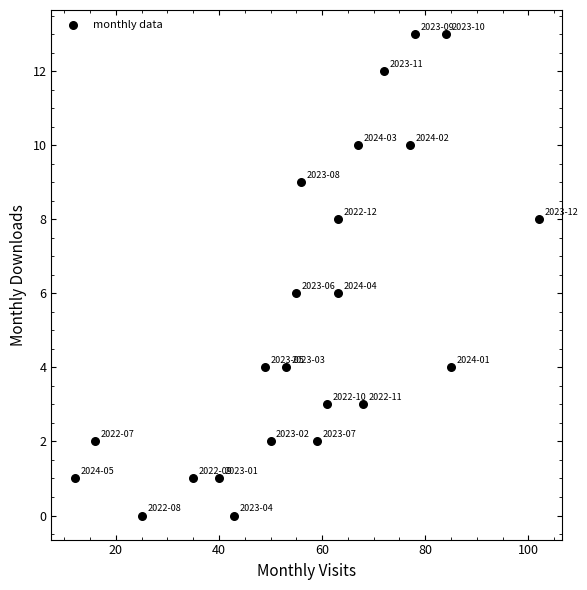

What is the range of X values (max minus min)?

90